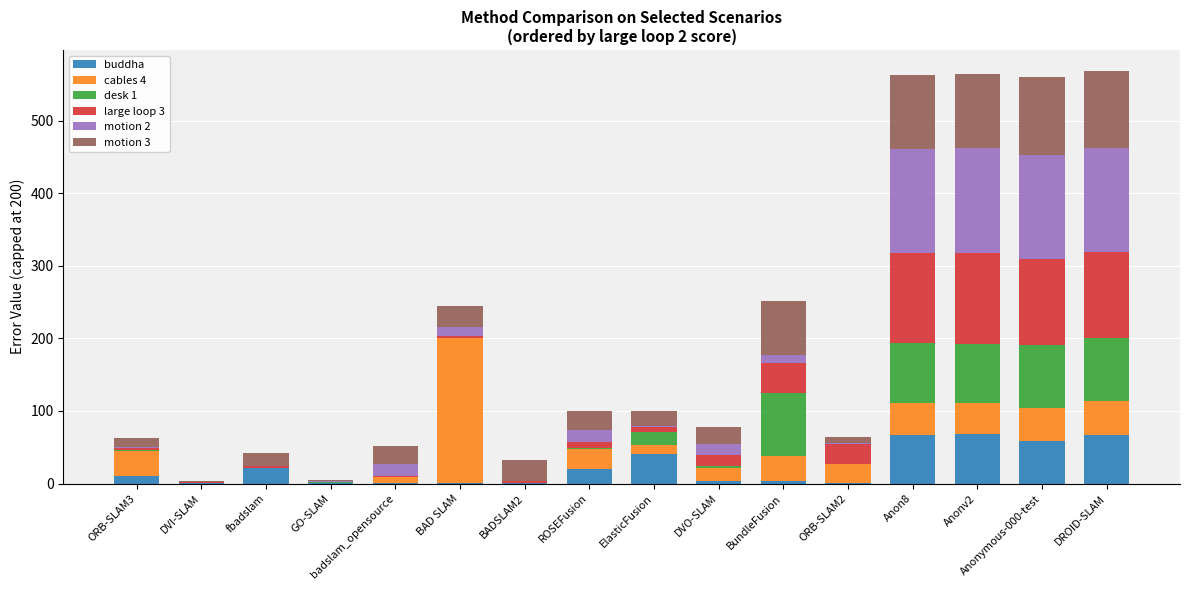

What is the highest value of the buddha series?

67.6